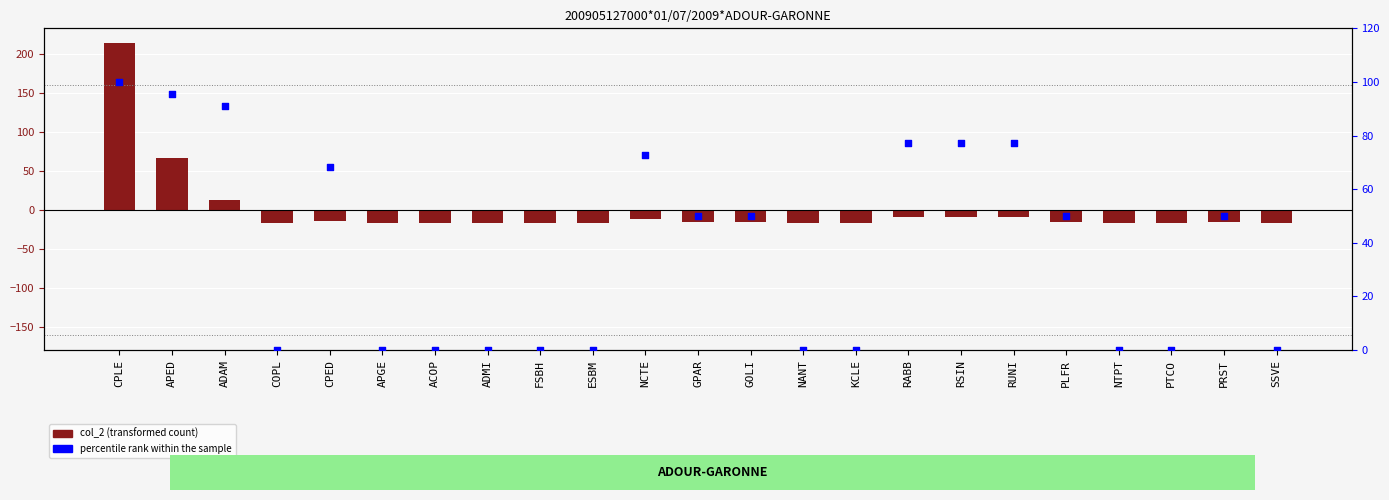

Which series reaches the minimum Y coordinate?

col_2